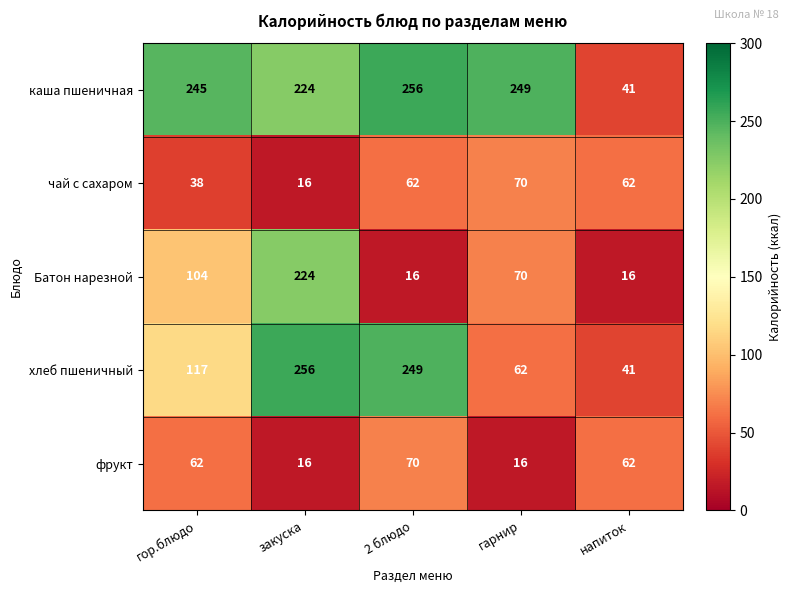

What is the spread (max minus min) of values at напиток?

46